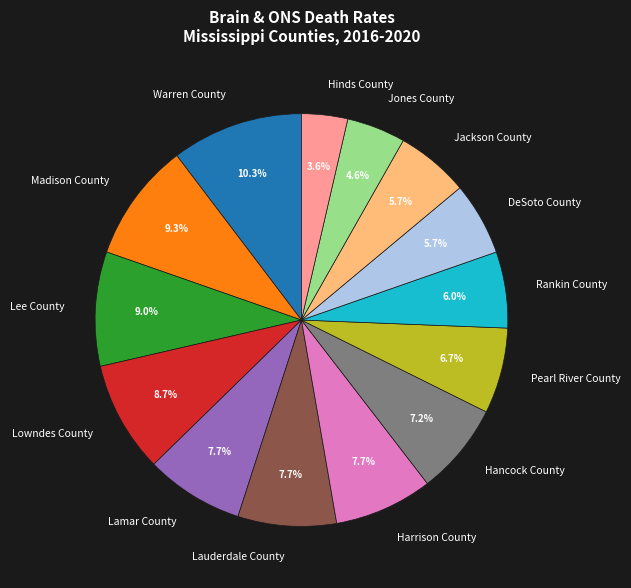

The Rankin County slice represents 6% of the pie. True or false?

True